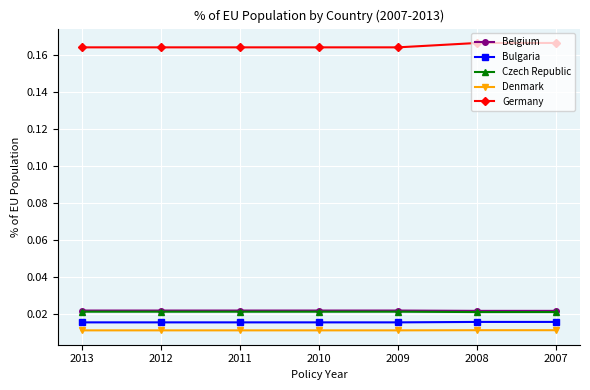

True or false: Czech Republic and Denmark cross at least once.

False